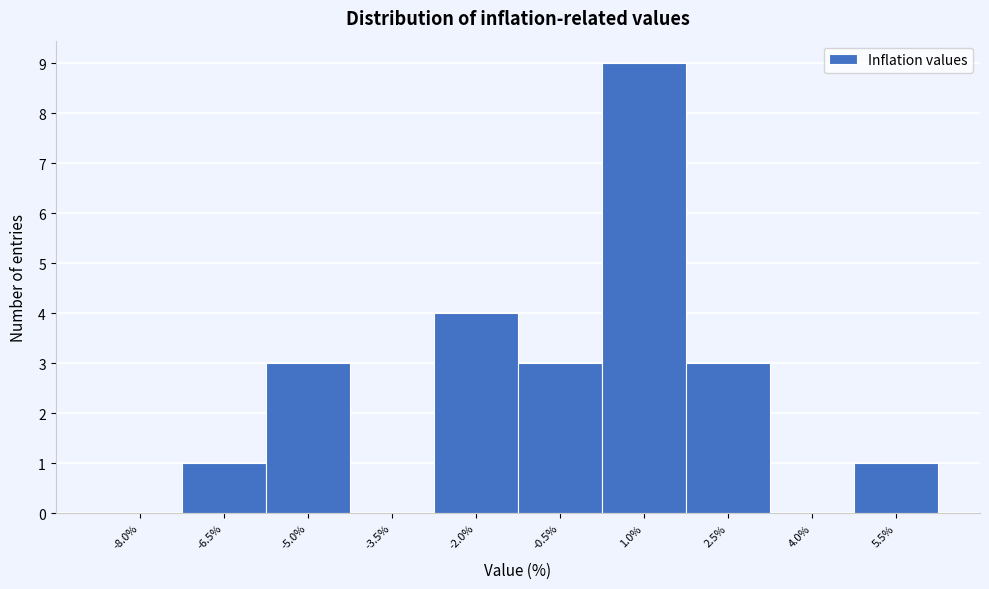

Reading left to right, extract all data points from this chart.

-8.0%=0	-6.5%=1	-5.0%=3	-3.5%=0	-2.0%=4	-0.5%=3	1.0%=9	2.5%=3	4.0%=0	5.5%=1